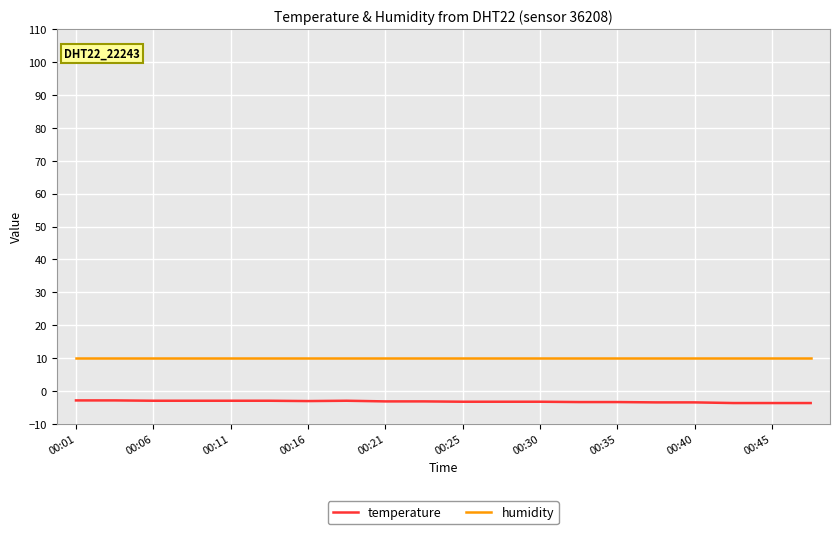

What is the difference between the second highest and second lowest values in the temperature series?

0.8